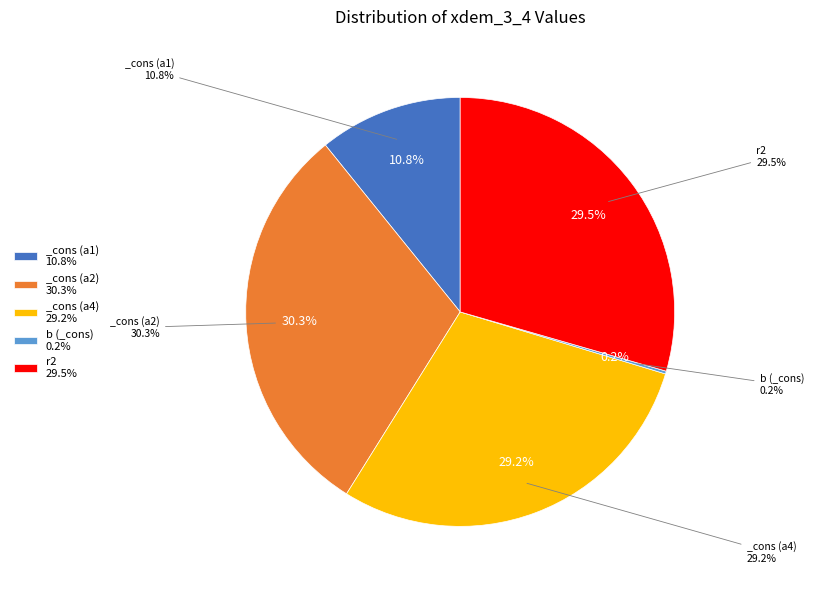

Count the number of slices in the pie.

6